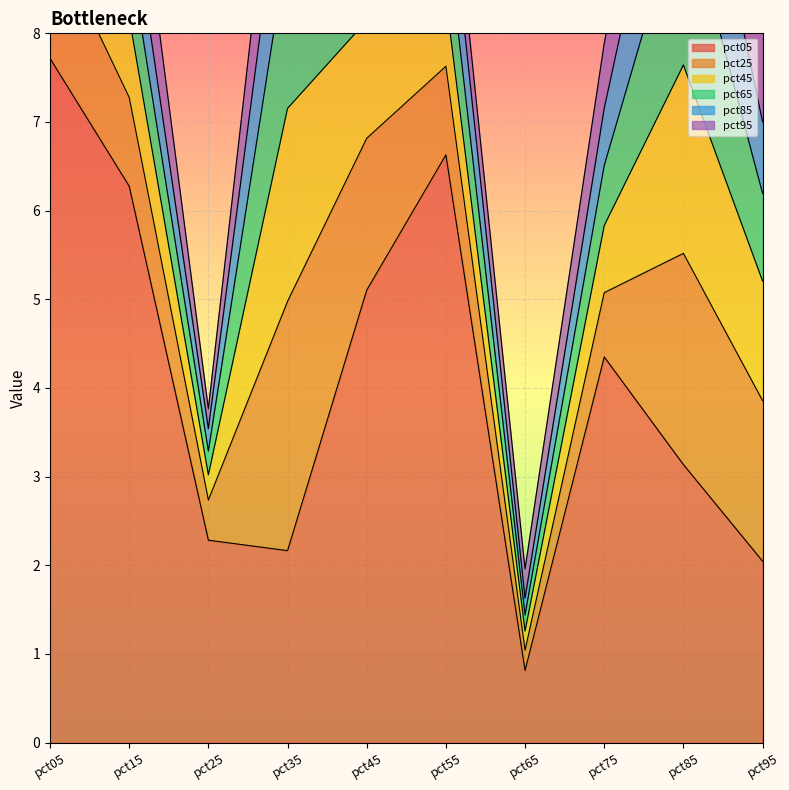

The value of pct85 at pct35 is 0.8. True or false?

False